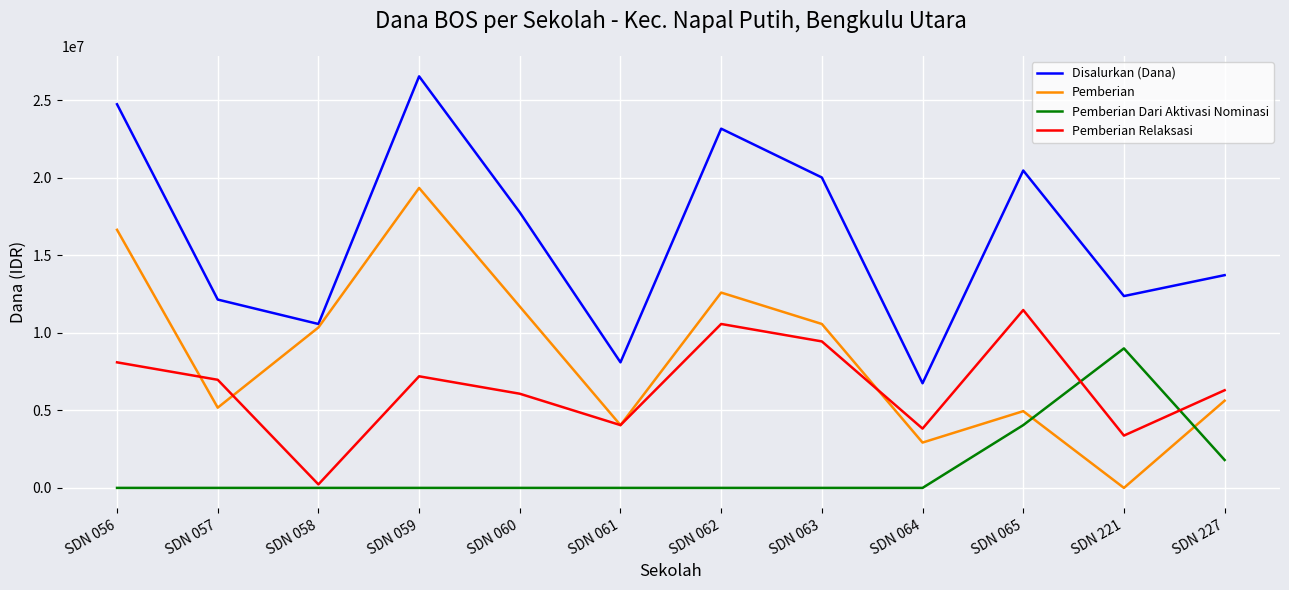

Is the value of Pemberian Relaksasi at SDN 056 greater than the value of Disalurkan (Dana) at SDN 064?

Yes